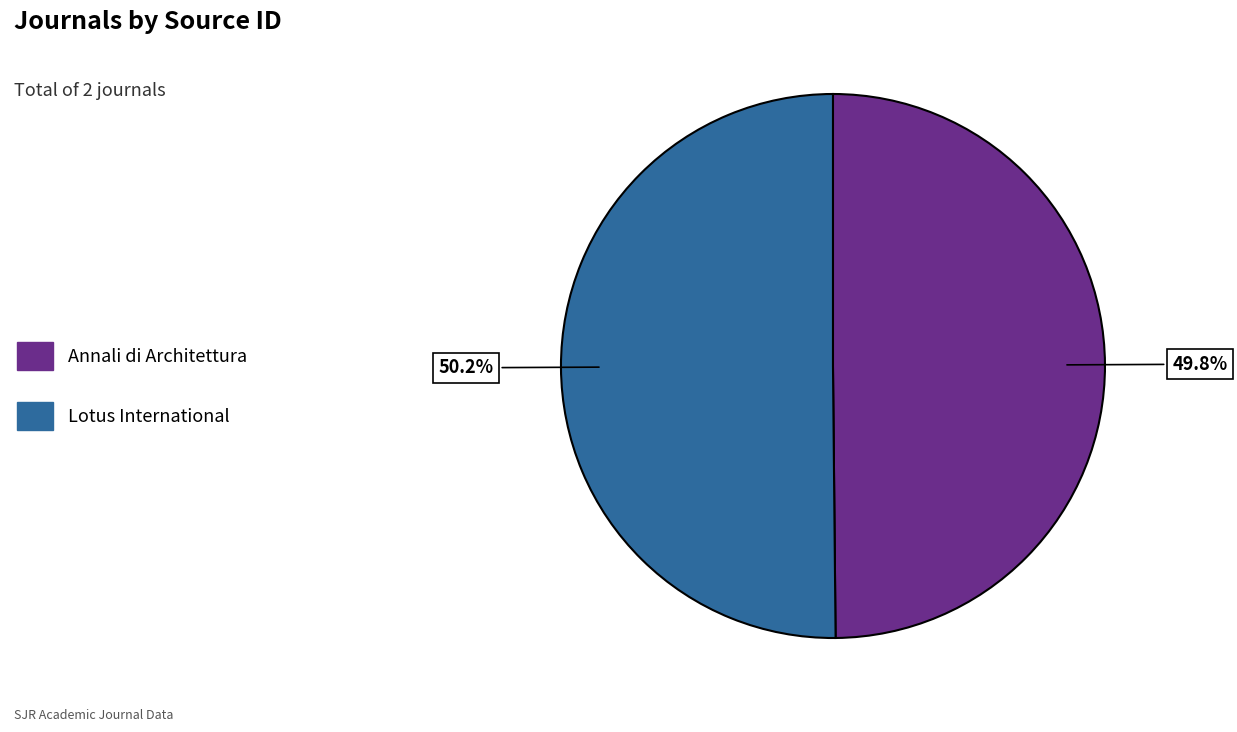

How much of the chart is everything except Lotus International?

49.8%